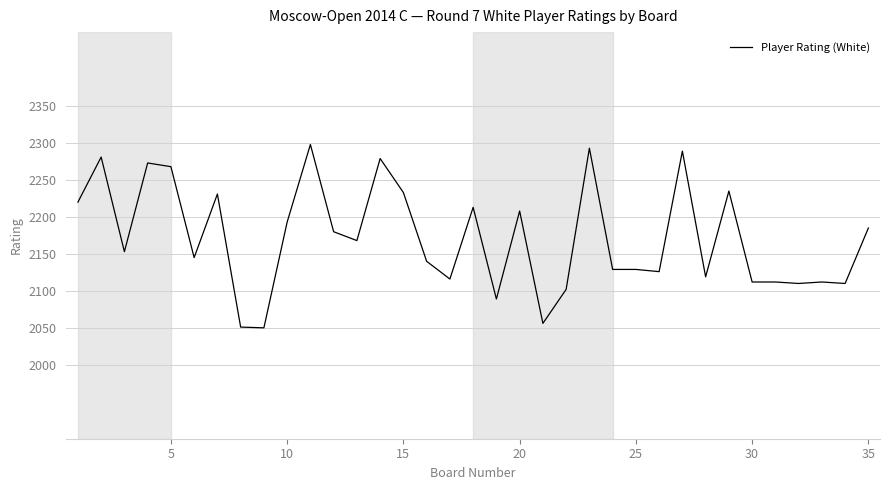

What is the average value?

2172